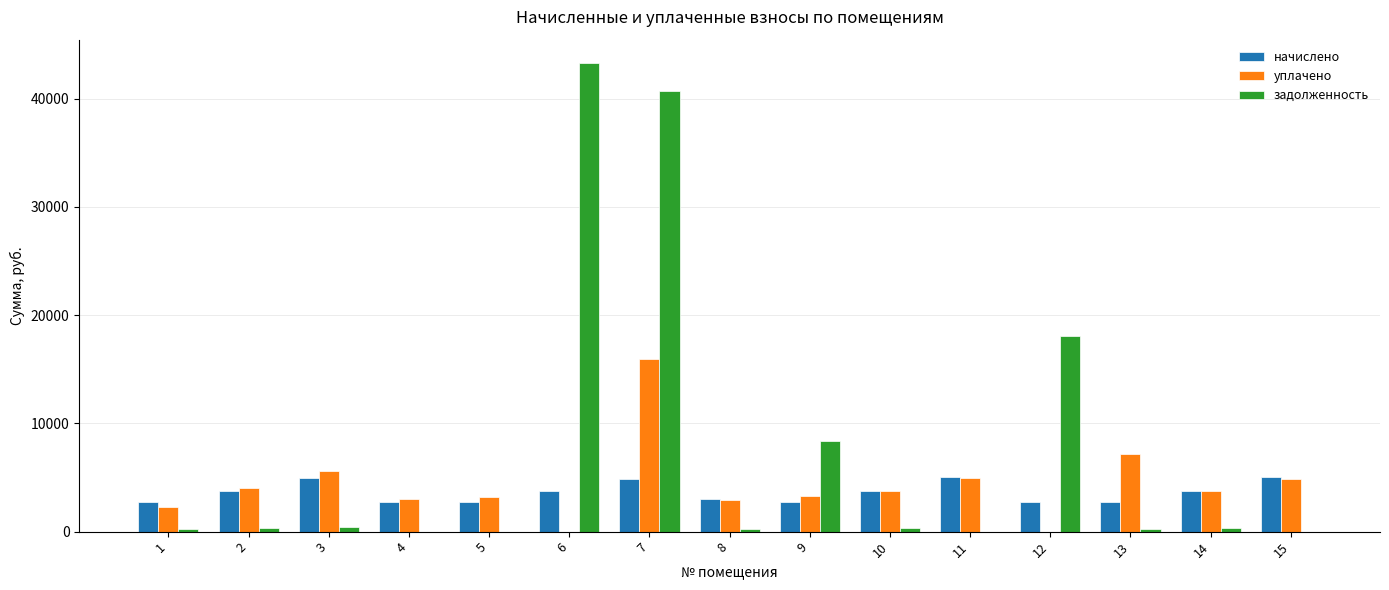

Between 9 and 11, which series saw the biggest shift?

задолженность